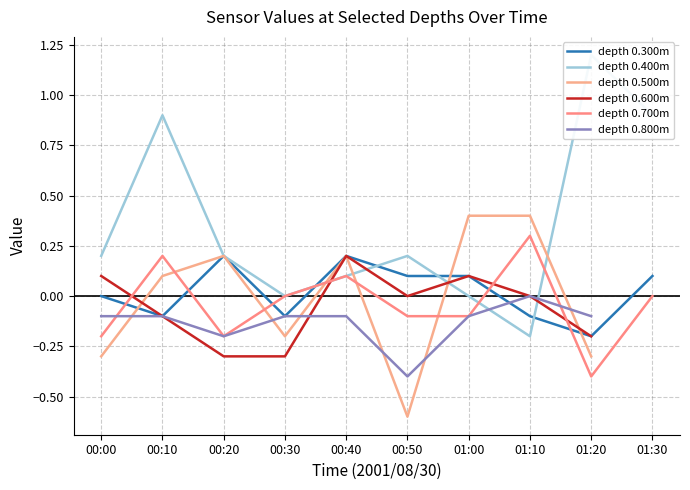

Is it true that depth 0.300m equals 0.2 at 00:20?

True